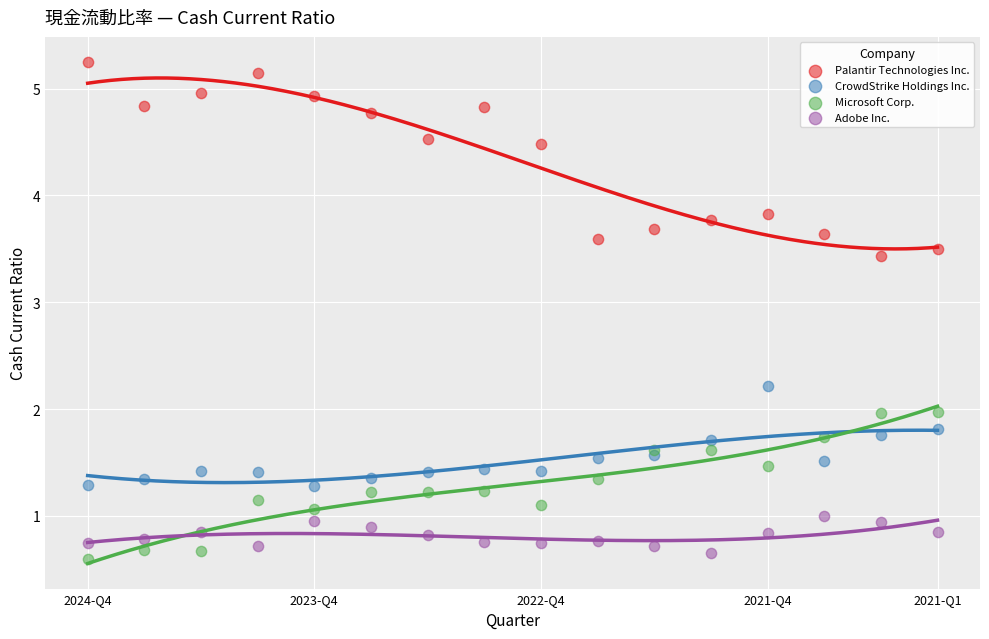

Which series contains the highest Y value?

Palantir Technologies Inc.